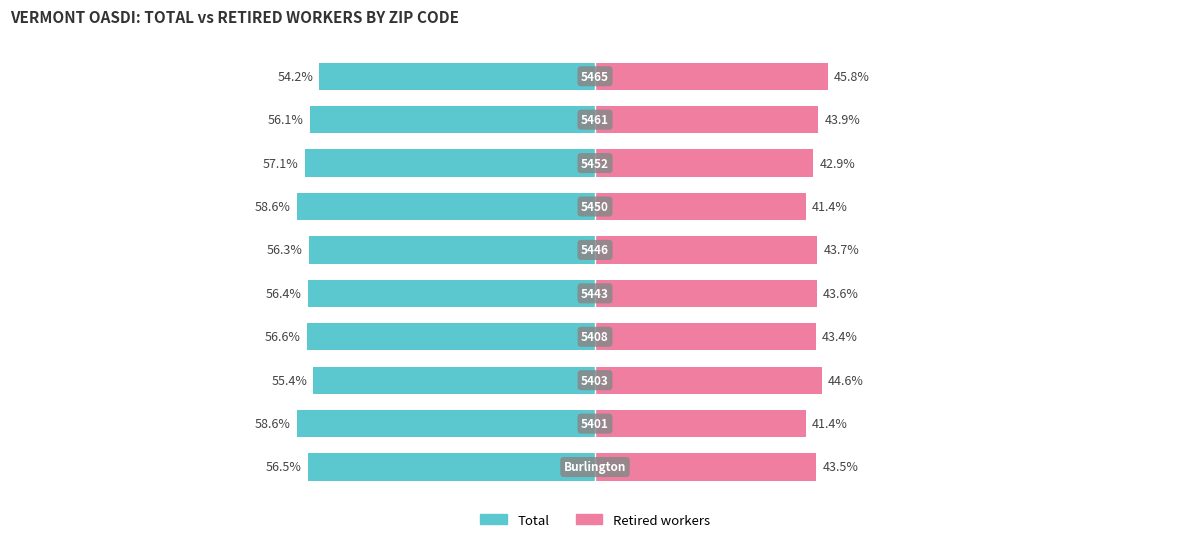

Reading right to left, transcribe all the data shown in this chart.

Total: 9=-54.2	8=-56.1	7=-57.1	6=-58.6	5=-56.3	4=-56.4	3=-56.6	2=-55.4	1=-58.6	0=-56.5
Retired workers: 9=45.8	8=43.9	7=42.9	6=41.4	5=43.7	4=43.6	3=43.4	2=44.6	1=41.4	0=43.5